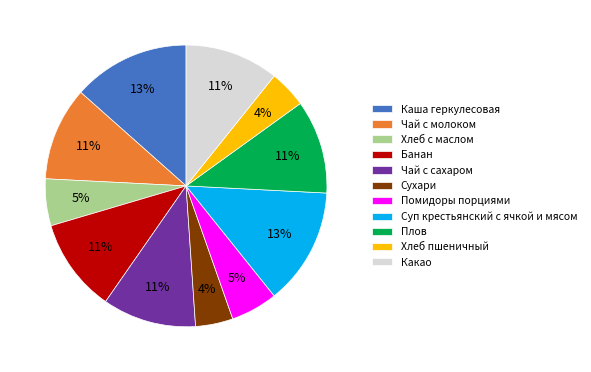

Is it true that Хлеб с маслом is 5% of the pie?

True